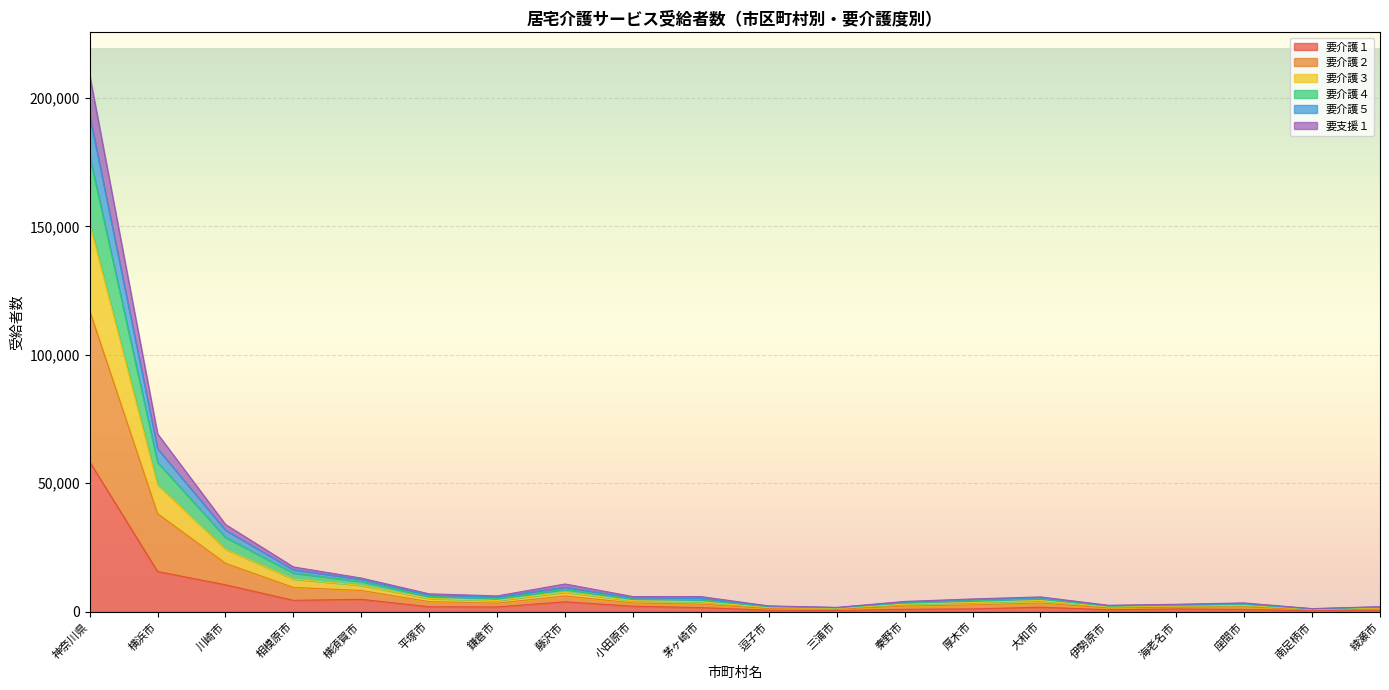

At which category does the chart reach its peak across all series?

神奈川県